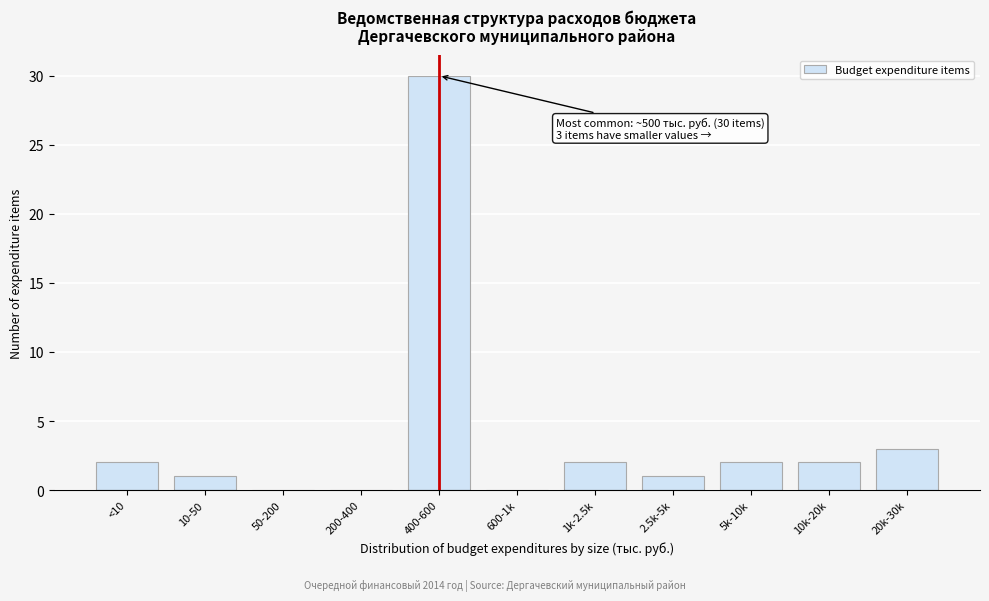

Reading right to left, extract all data points from this chart.

20k-30k=3	10k-20k=2	5k-10k=2	2.5k-5k=1	1k-2.5k=2	600-1k=0	400-600=30	200-400=0	50-200=0	10-50=1	<10=2